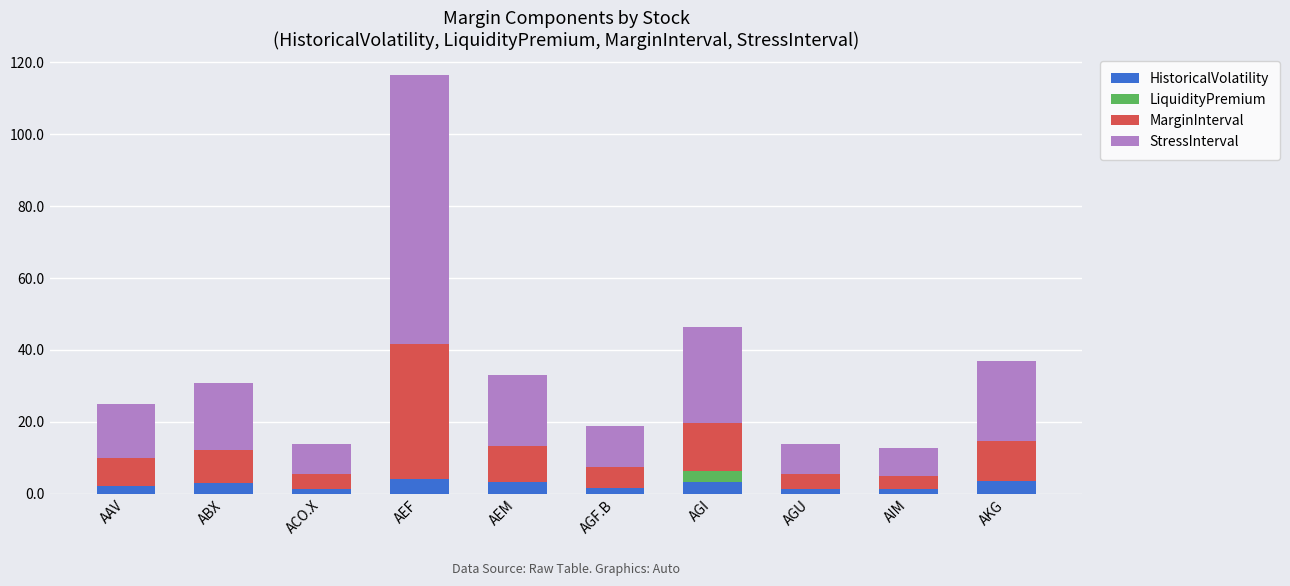

What is the highest value of the HistoricalVolatility series?

4.1